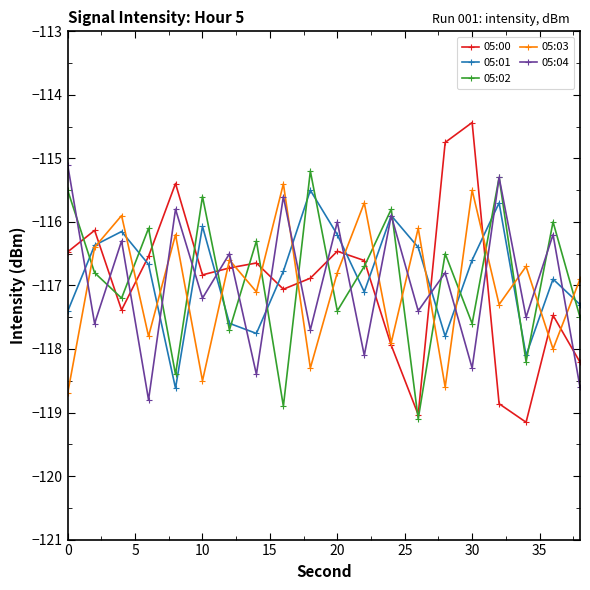

Reading left to right, list all the values displayed in this chart.

05:00: -116.5	-116.1	-117.4	-116.5	-115.4	-116.8	-116.7	-116.6	-117.1	-116.9	-116.5	-116.6	-117.9	-119.0	-114.7	-114.4	-118.9	-119.2	-117.5	-118.2
05:01: -117.4	-116.4	-116.2	-116.7	-118.6	-116.1	-117.6	-117.8	-116.8	-115.5	-116.2	-117.1	-115.9	-116.4	-117.8	-116.6	-115.7	-118.1	-116.9	-117.3
05:02: -115.5	-116.8	-117.2	-116.1	-118.4	-115.6	-117.7	-116.3	-118.9	-115.2	-117.4	-116.7	-115.8	-119.1	-116.5	-117.6	-115.3	-118.2	-116.0	-117.5
05:03: -118.7	-116.4	-115.9	-117.8	-116.2	-118.5	-116.6	-117.1	-115.4	-118.3	-116.8	-115.7	-117.9	-116.1	-118.6	-115.5	-117.3	-116.7	-118.0	-116.9
05:04: -115.1	-117.6	-116.3	-118.8	-115.8	-117.2	-116.5	-118.4	-115.6	-117.7	-116.0	-118.1	-115.9	-117.4	-116.8	-118.3	-115.3	-117.5	-116.2	-118.6